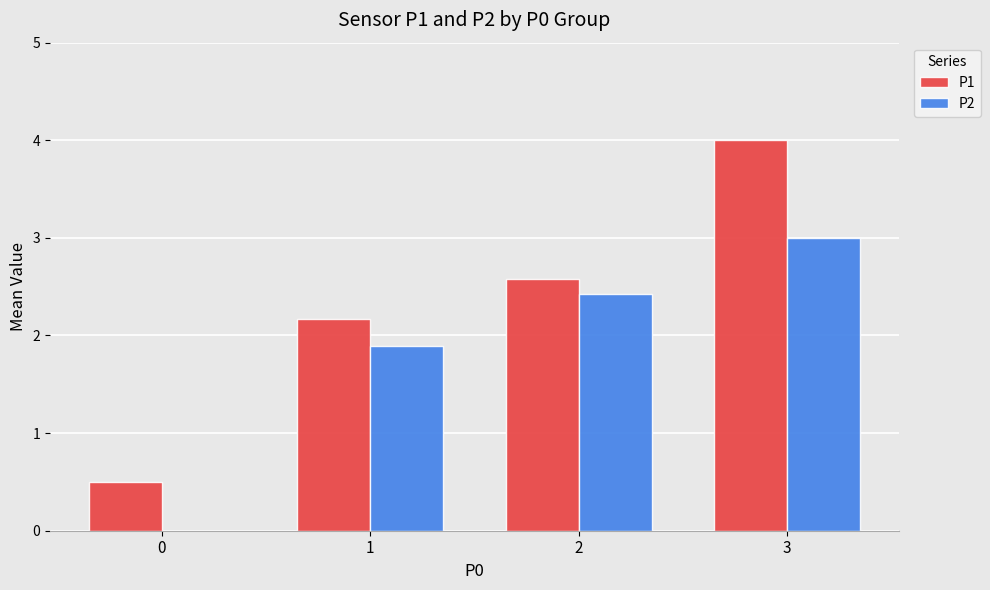

What is the difference between the P1 values at 3 and 2?

1.4